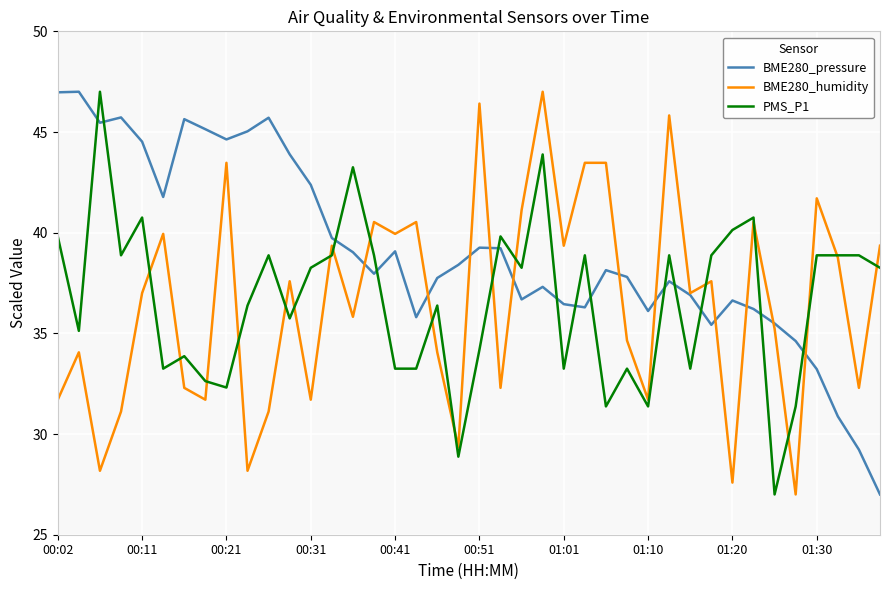

After their last crossing, which series has the higher values: BME280_pressure or PMS_P1?

PMS_P1